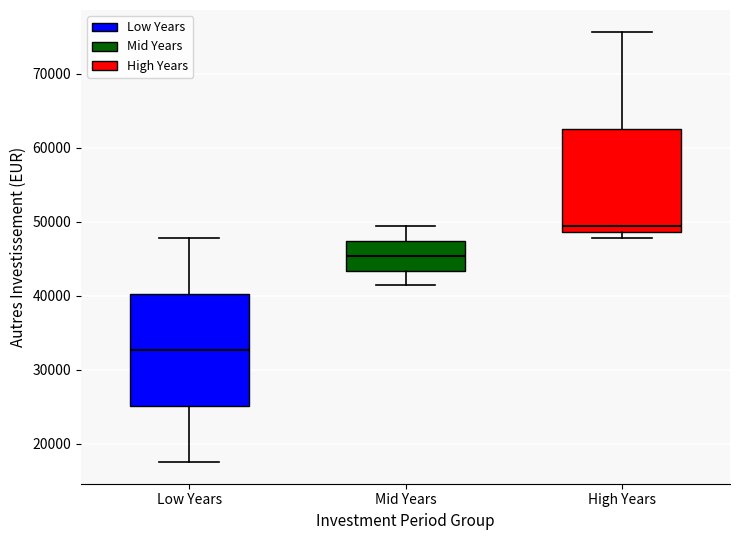

Reading left to right, transcribe this box plot: for each box, give where its median line is, the range the box spans, and where its two whiskers end, as read against the y-axis. The values are not printed on the chart, so give them approximately, as read against the axis.

Low Years: median 33000, box 25000 to 40000, whiskers 18000 to 48000
Mid Years: median 45000, box 43000 to 47000, whiskers 41000 to 49000
High Years: median 49000 (just above the box's lower edge), box 49000 to 63000, whiskers 48000 to 76000